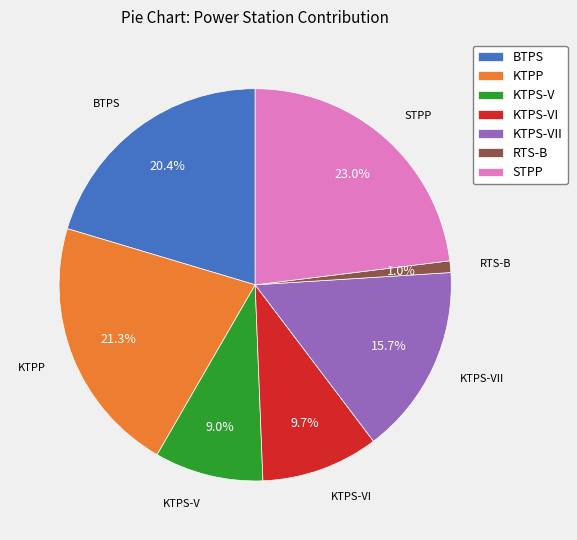

What portion of the pie excludes KTPP?

78.7%